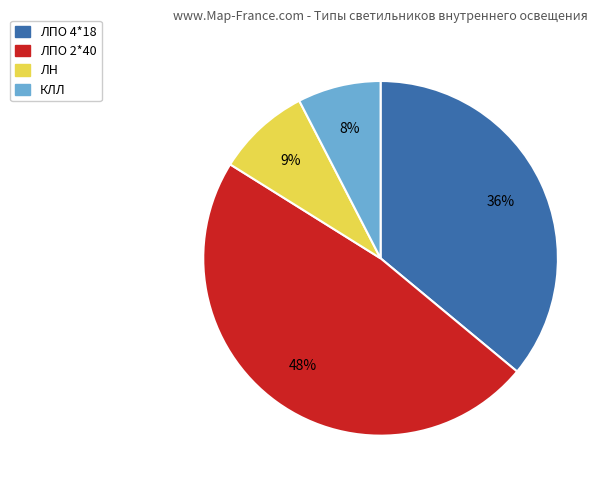

Which category has the biggest portion of the pie?

ЛПО 2*40